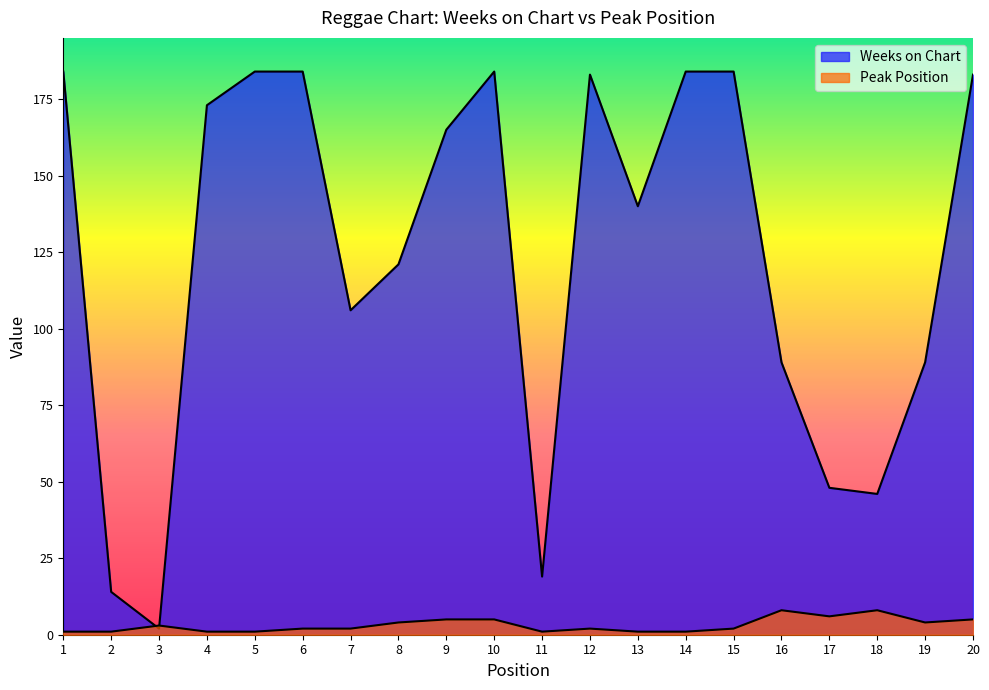

Is it true that Peak Position equals 1 at 11?

True